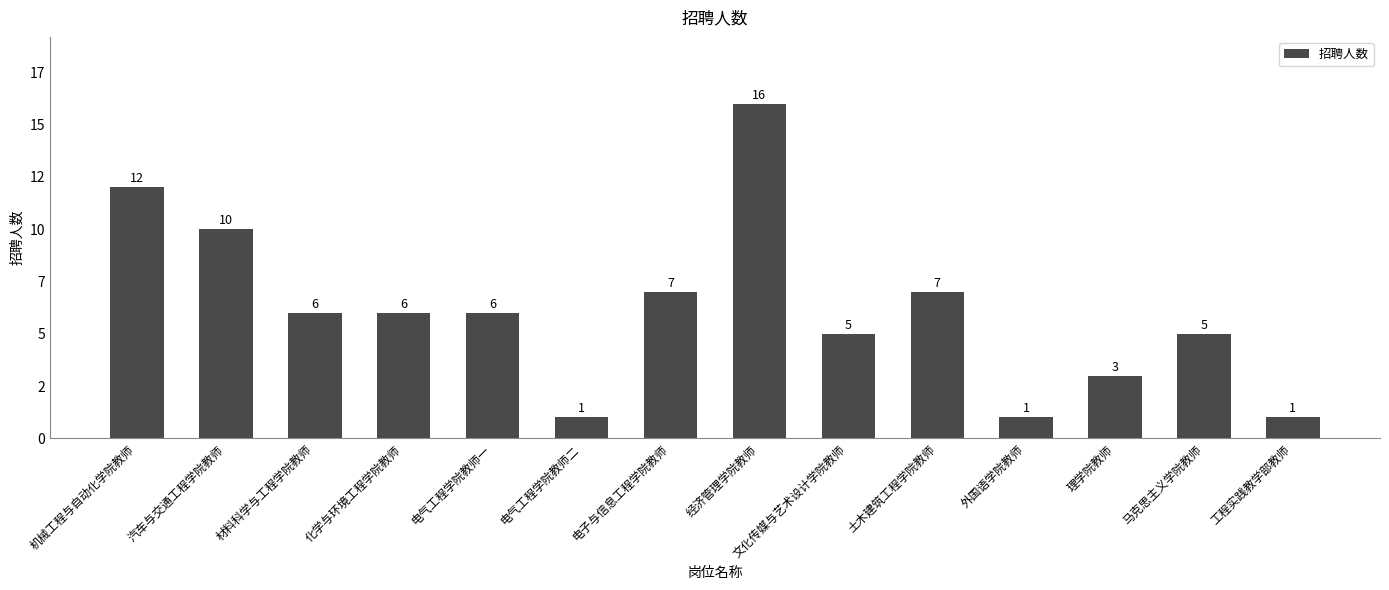

Are the bars horizontal?

No